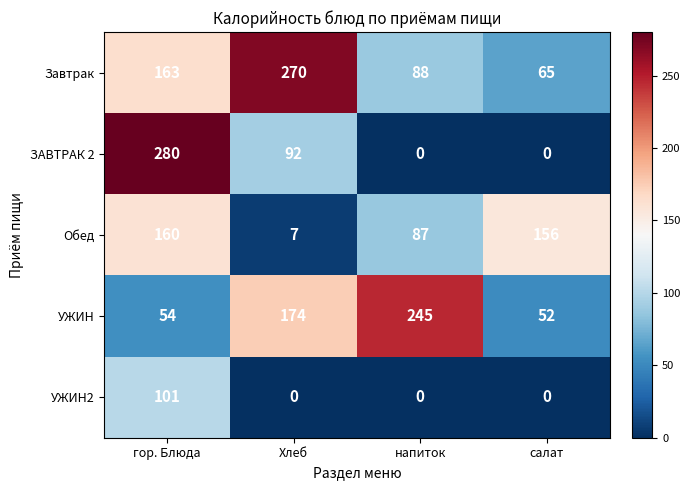

At which category is the sum across all series the highest?

гор. Блюда